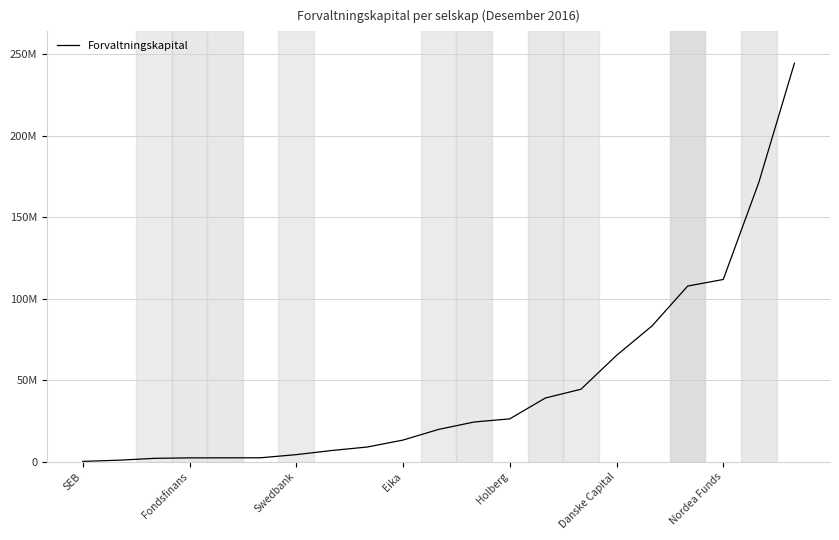

Reading left to right, list all the values displayed in this chart.

177929	895675	2028629	2337811	2355780	2402782	4318292	6857174	9013826	13261930	19806307	24344038	26274477	39068786	44445825	65201808	83338891	107756893	111800089	171395798	244475670